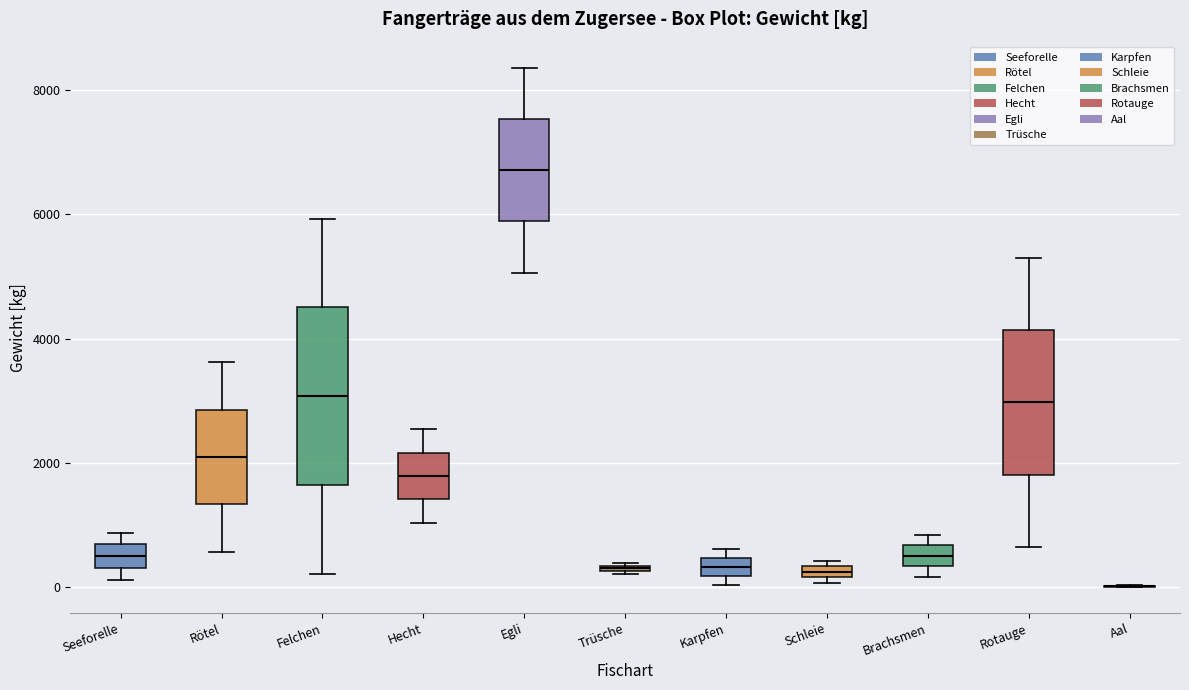

Where is the lower edge of the box for Karpfen on the y-axis? The values are not printed on the chart, so give them approximately, as read against the axis.

200